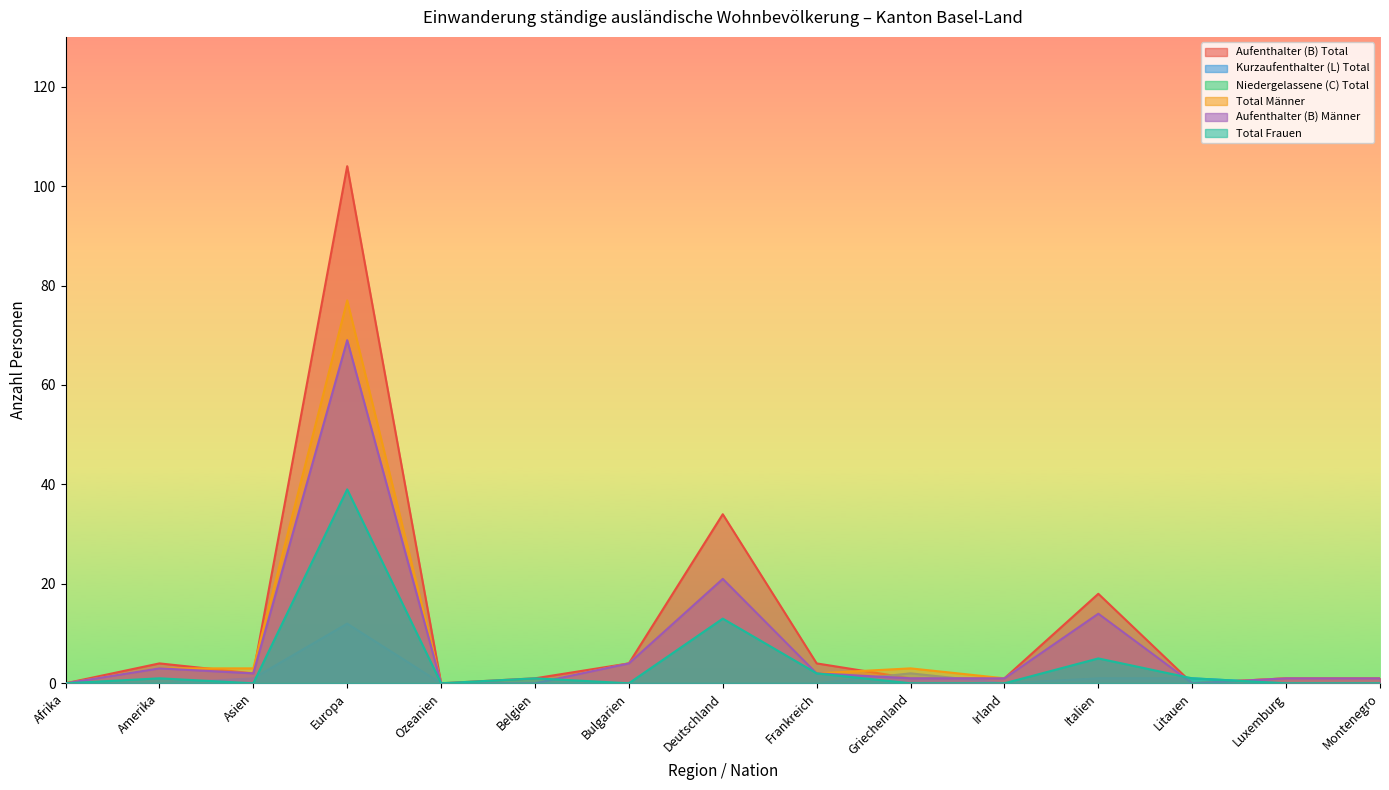

At which label does Aufenthalter (B) Männer reach its peak?

Europa